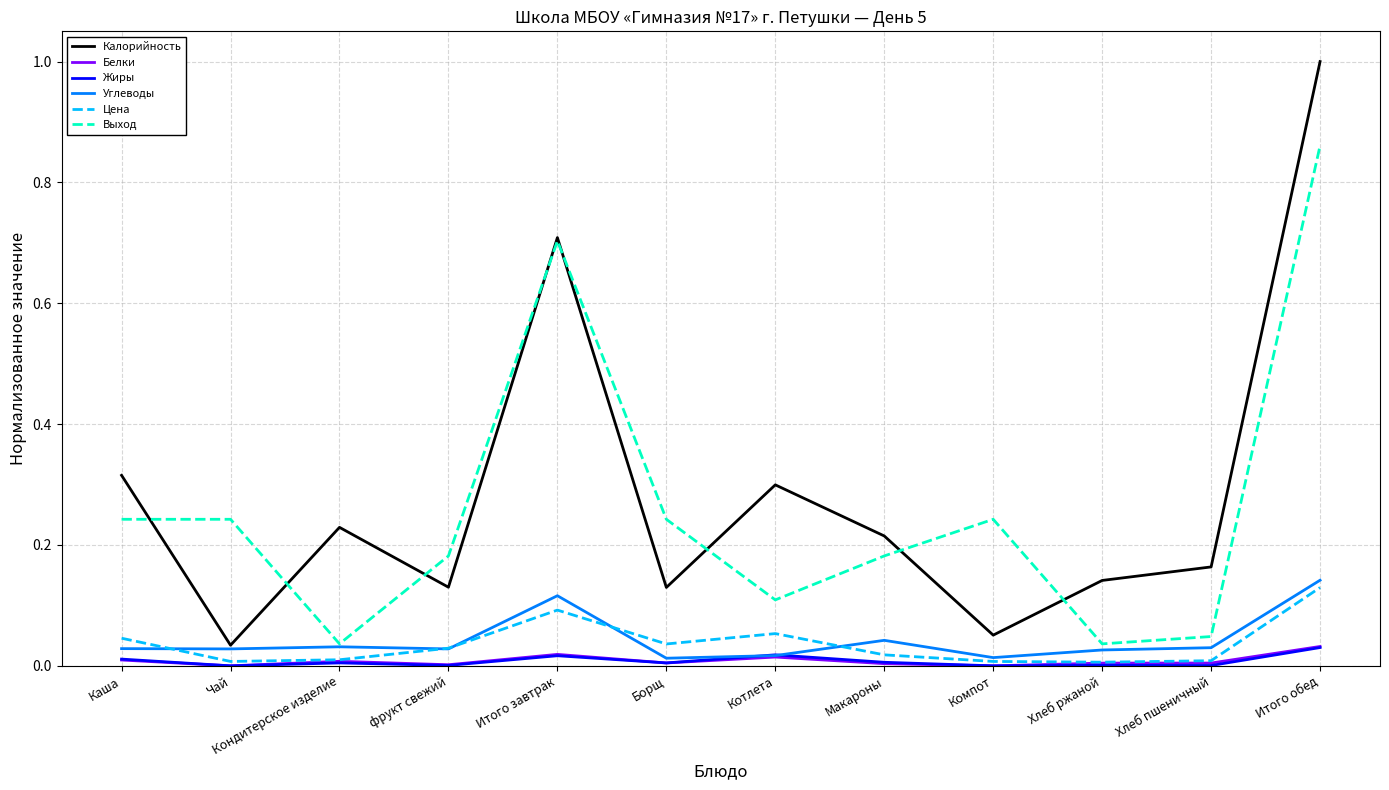

How many lines are shown in the chart?

6